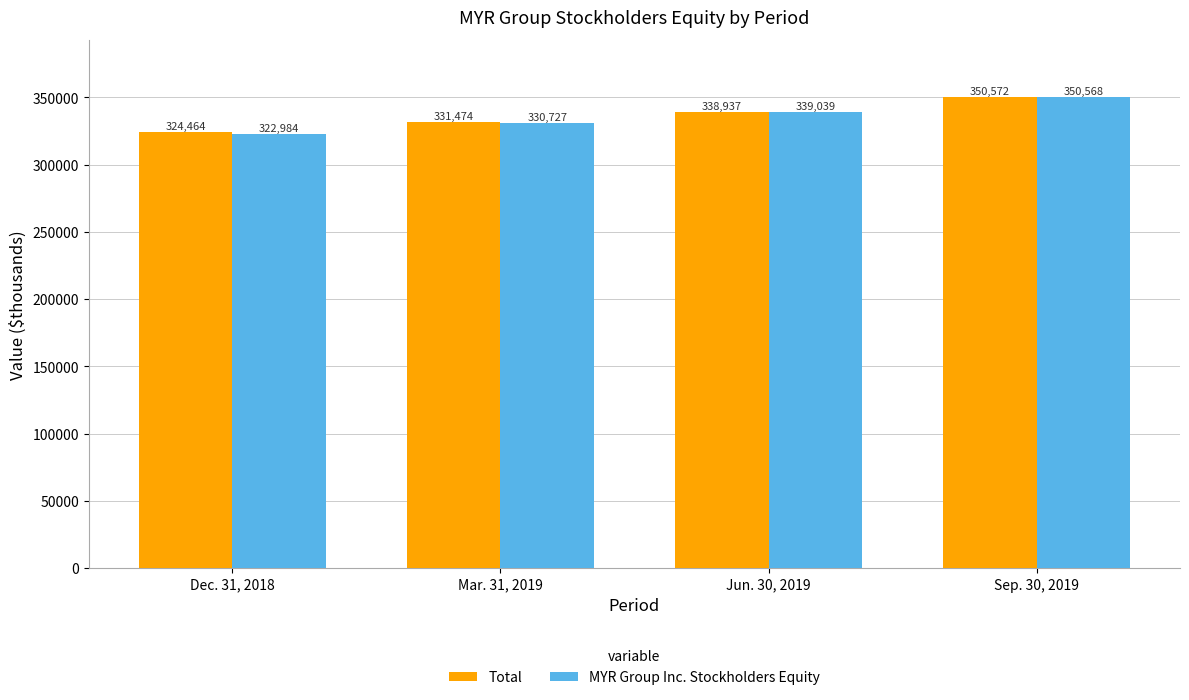

Reading left to right, transcribe all the data shown in this chart.

Total: 324464	331474	338937	350572
MYR Group Inc. Stockholders Equity: 322984	330727	339039	350568